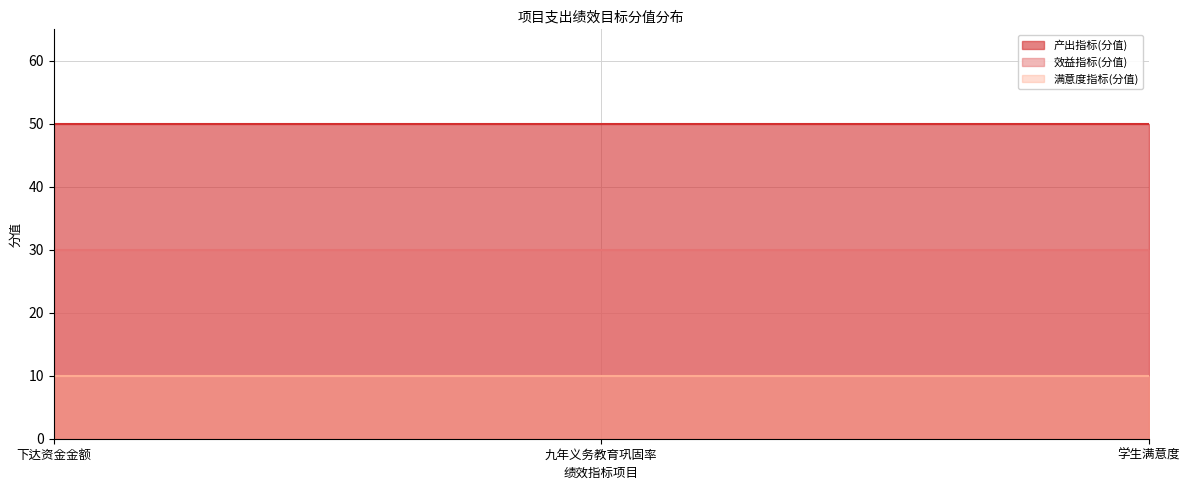

What is the minimum value for 产出指标(分值)?

50